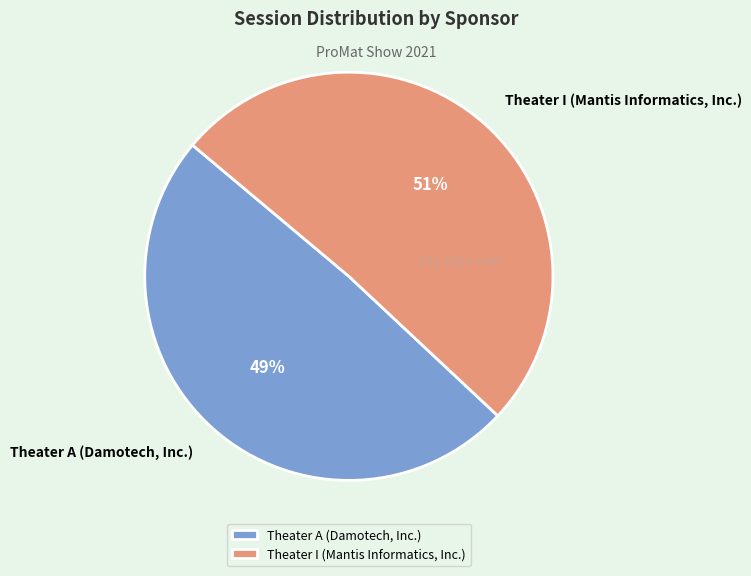

True or false: Theater A (Damotech, Inc.) accounts for 36% of the total.

False